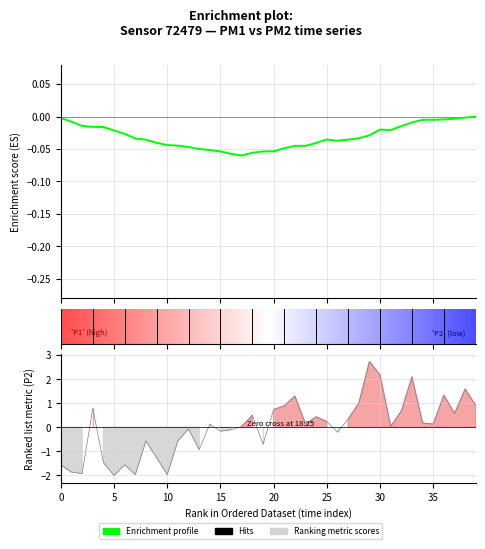

Count the number of categories in the chart.

40